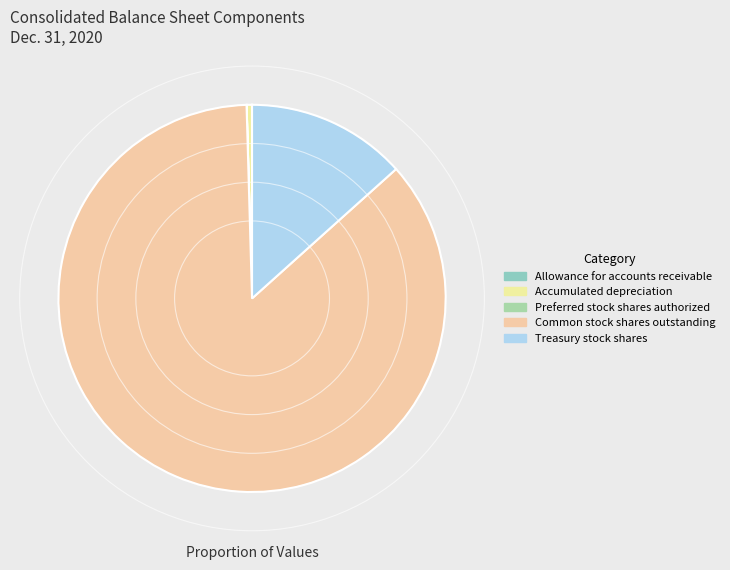

To the nearest percent, what is the combined percentage of Treasury stock shares and Accumulated depreciation?

14%